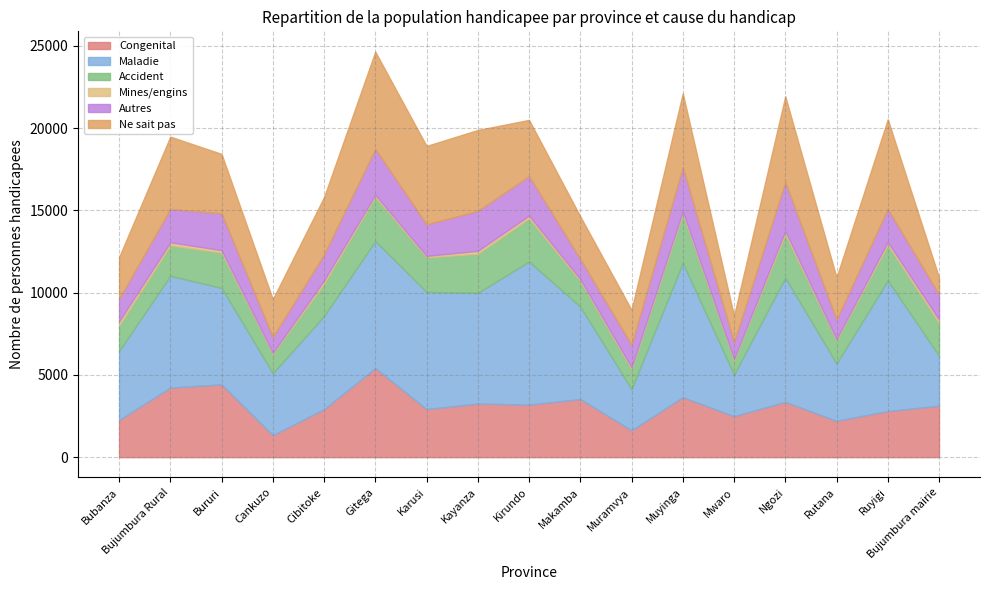

What value does the Congenital series have at Cibitoke?

2920